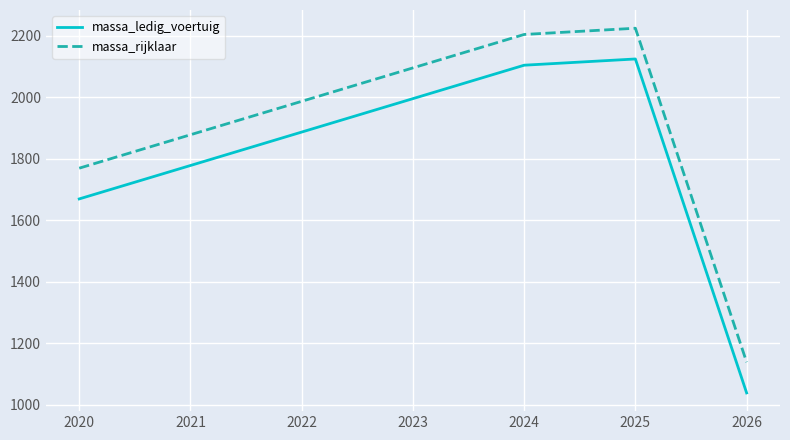

What is the difference between the highest and lowest values at 2025?

100.0